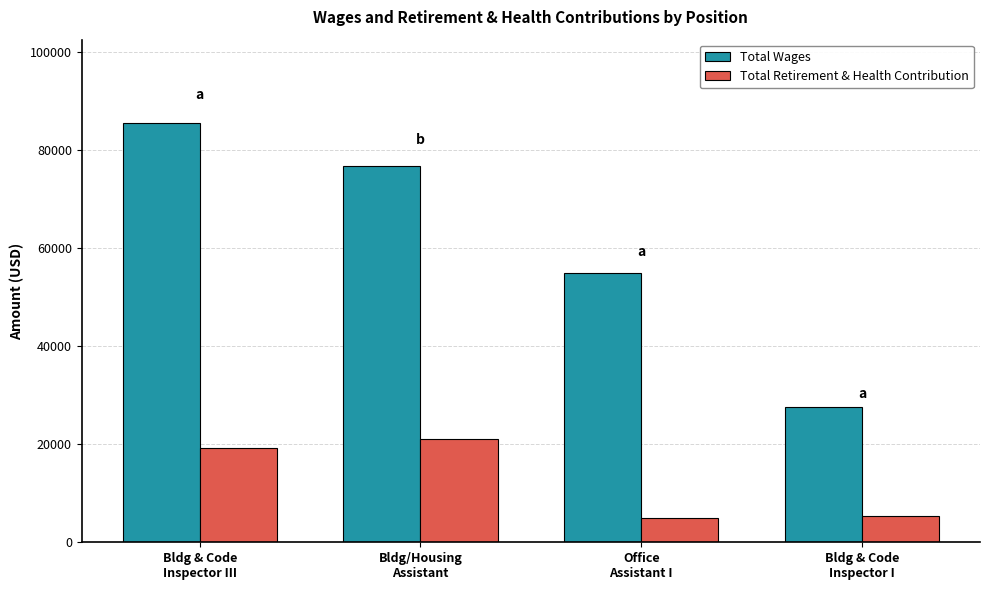

What is the smallest value displayed?

4878